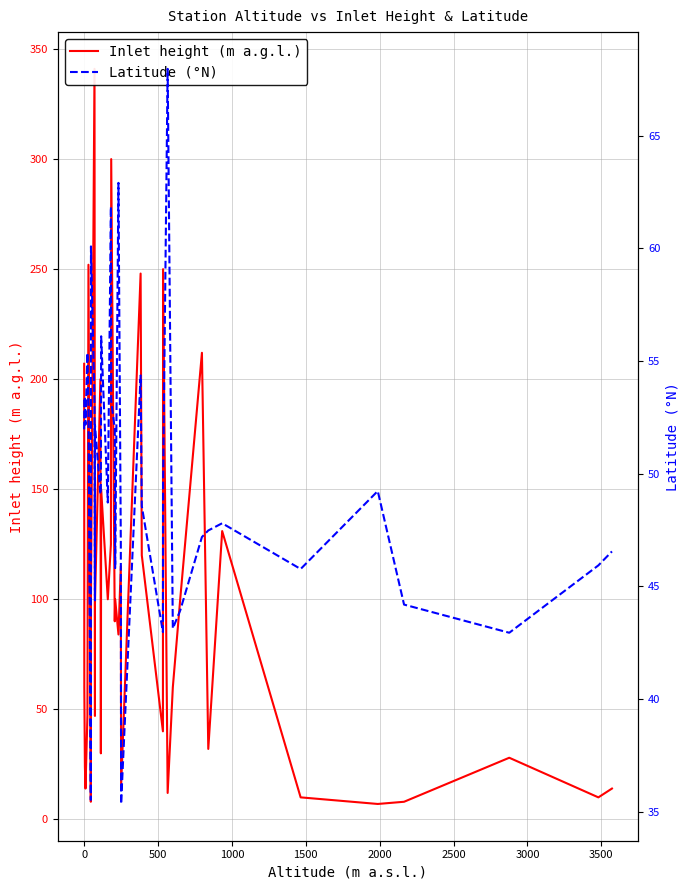

What is the value of the Inlet height (m a.g.l.) point at the 14th from the left?

150.0